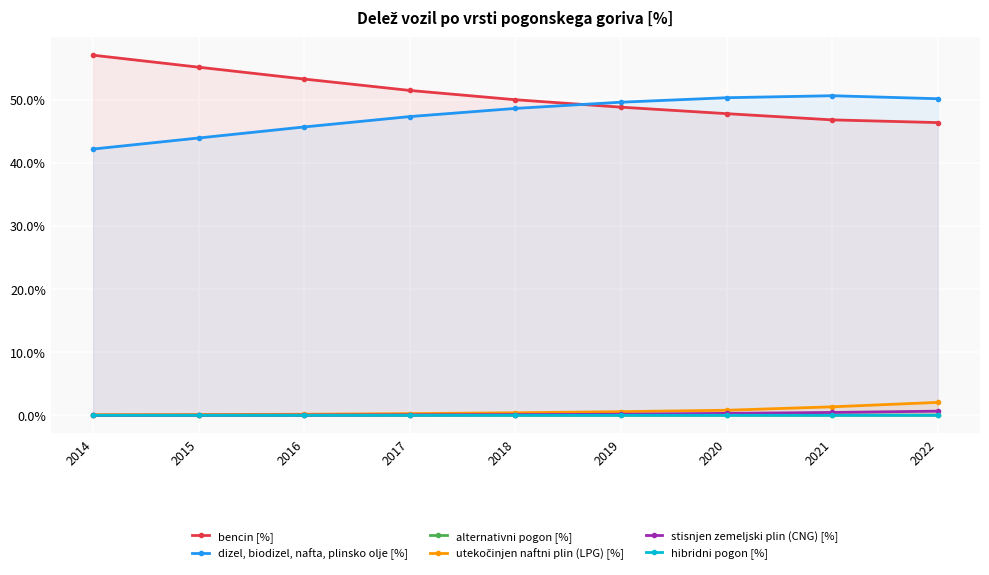

True or false: stisnjen zemeljski plin (CNG) [%] and dizel, biodizel, nafta, plinsko olje [%] intersect in this chart.

False